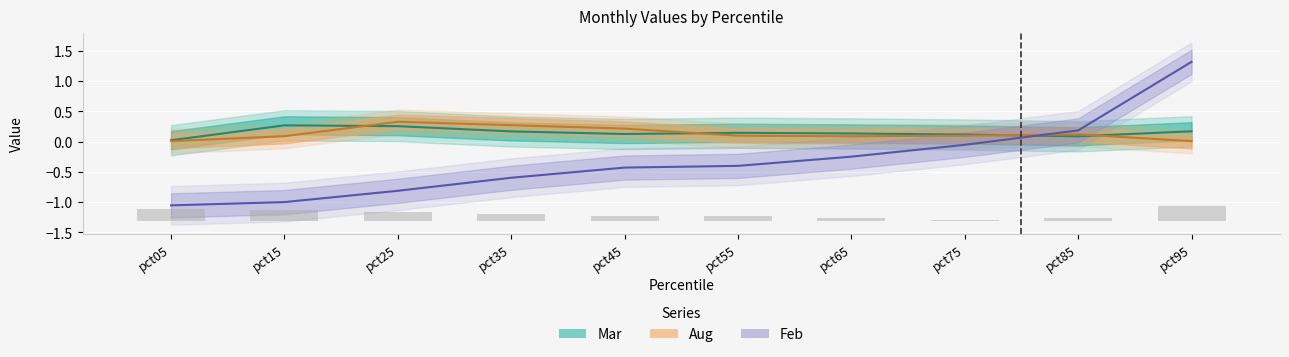

At which label does Feb (line) reach its minimum?

pct05